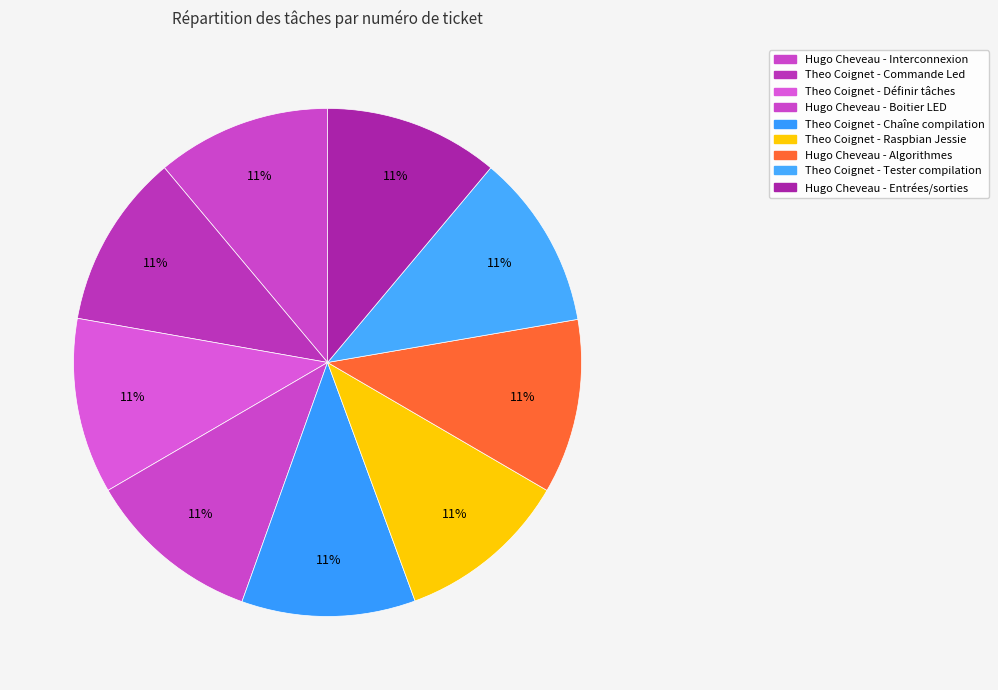

How many slices are in this pie chart?

9